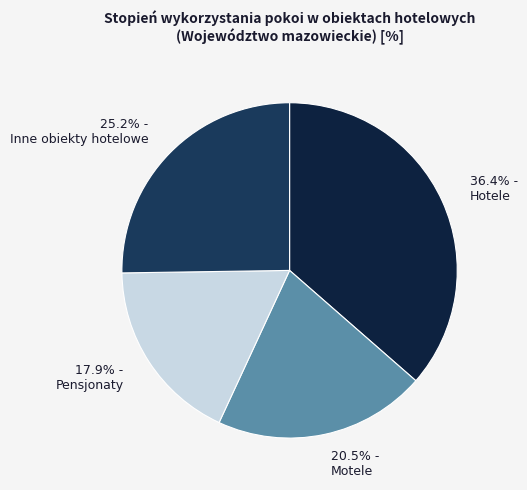

Is there a majority slice in this chart?

No